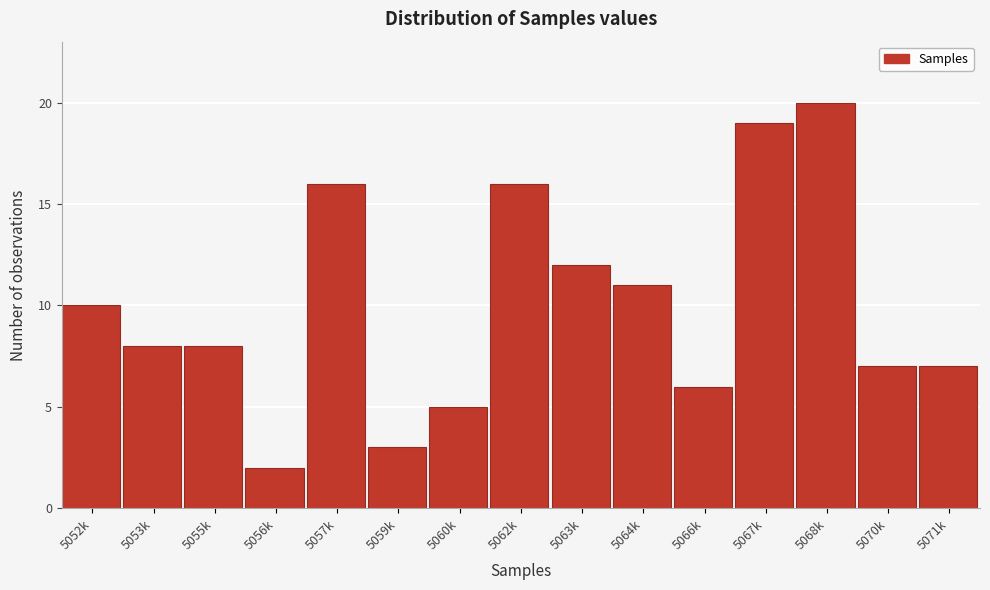

Reading left to right, extract all data points from this chart.

10	8	8	2	16	3	5	16	12	11	6	19	20	7	7